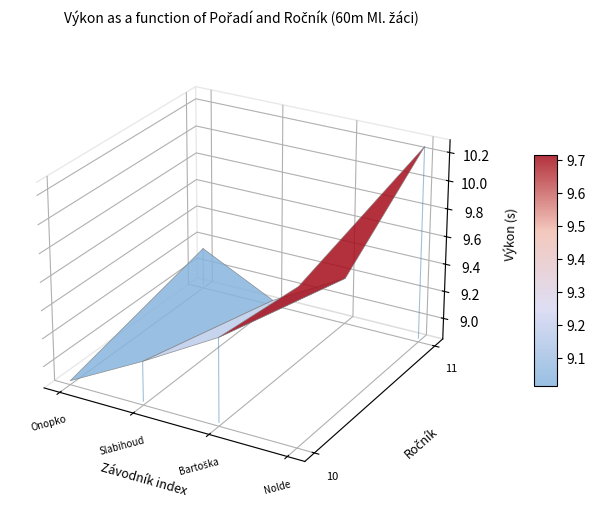

Is it true that Ročník equals 14.2 at Bartoška Dominik?

False